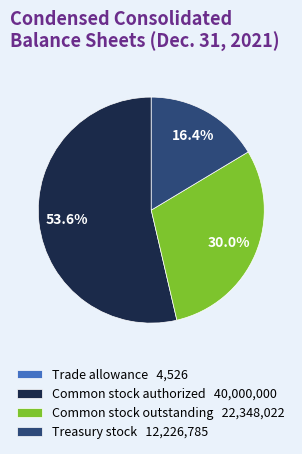

Which has a higher value, Common stock authorized 40,000,000 or Treasury stock 12,226,785?

Common stock authorized 40,000,000